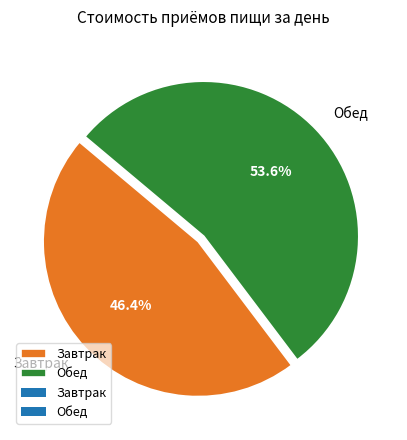

Is Обед the majority of the pie?

Yes